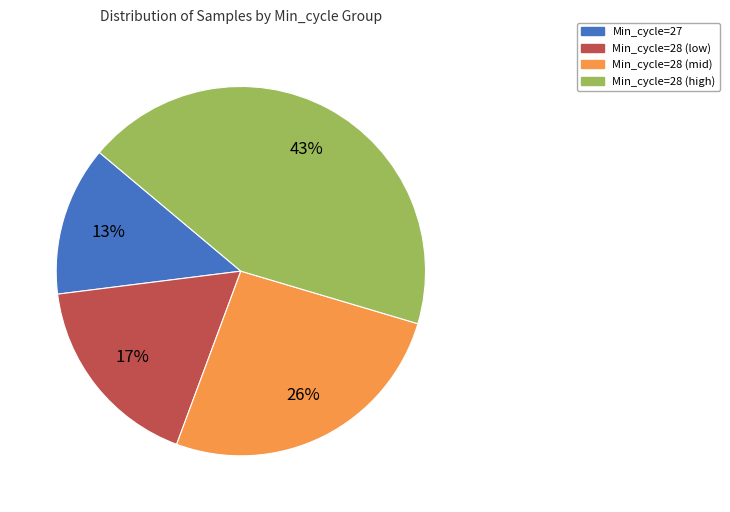

Is there any slice that represents more than half of the pie?

No